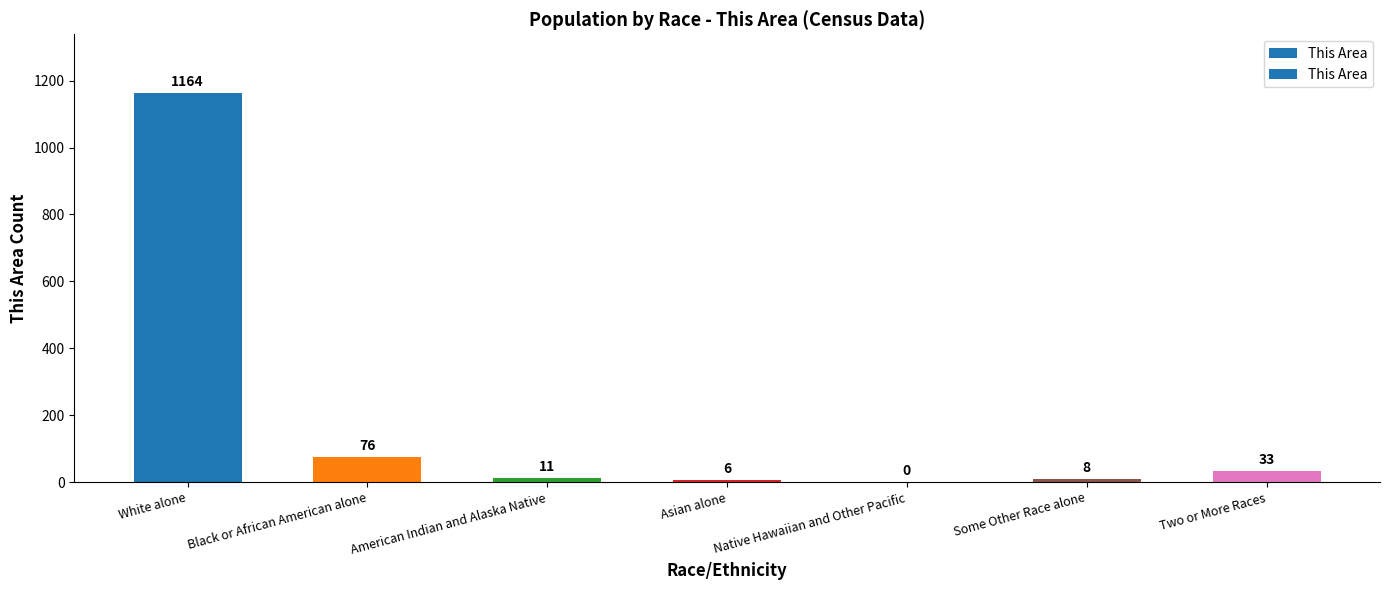

At which category does the chart reach its peak across all series?

White alone